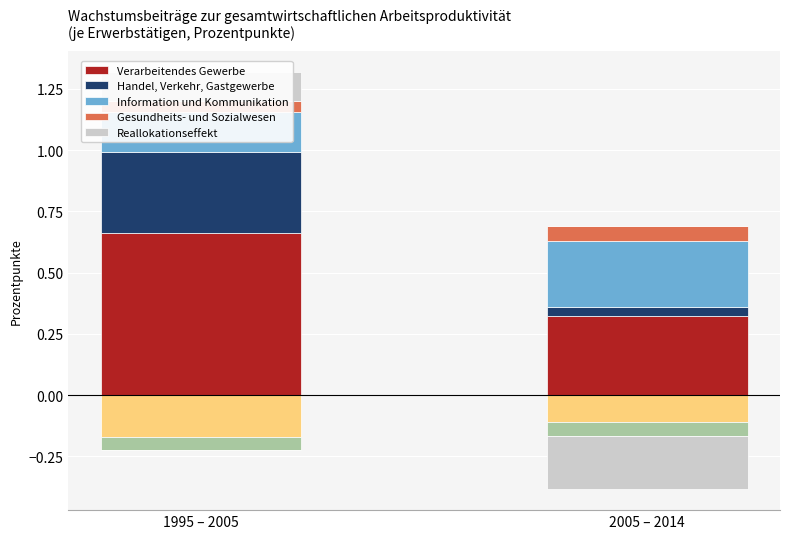

What position from the left is 1995 – 2005?

1